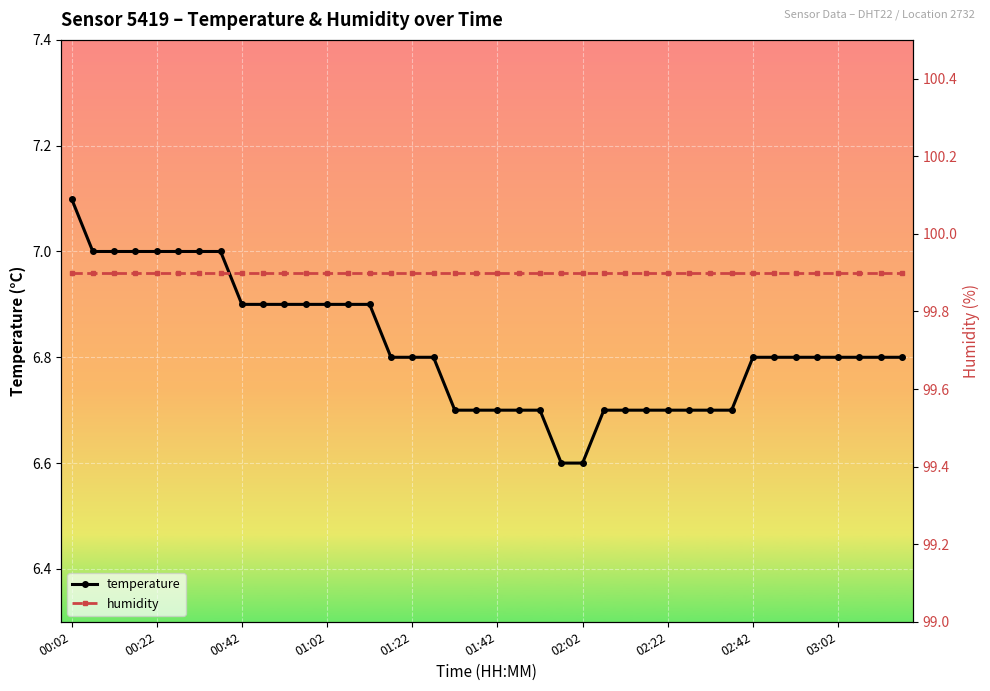

Is it true that temperature equals 3.5 at 01:02?

False